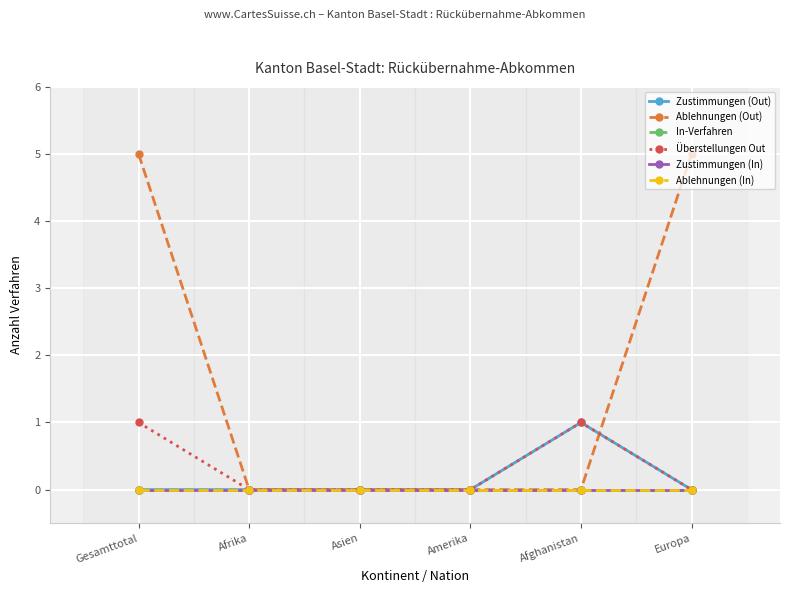

Is it true that Überstellungen Out equals 1 at Afrika?

False